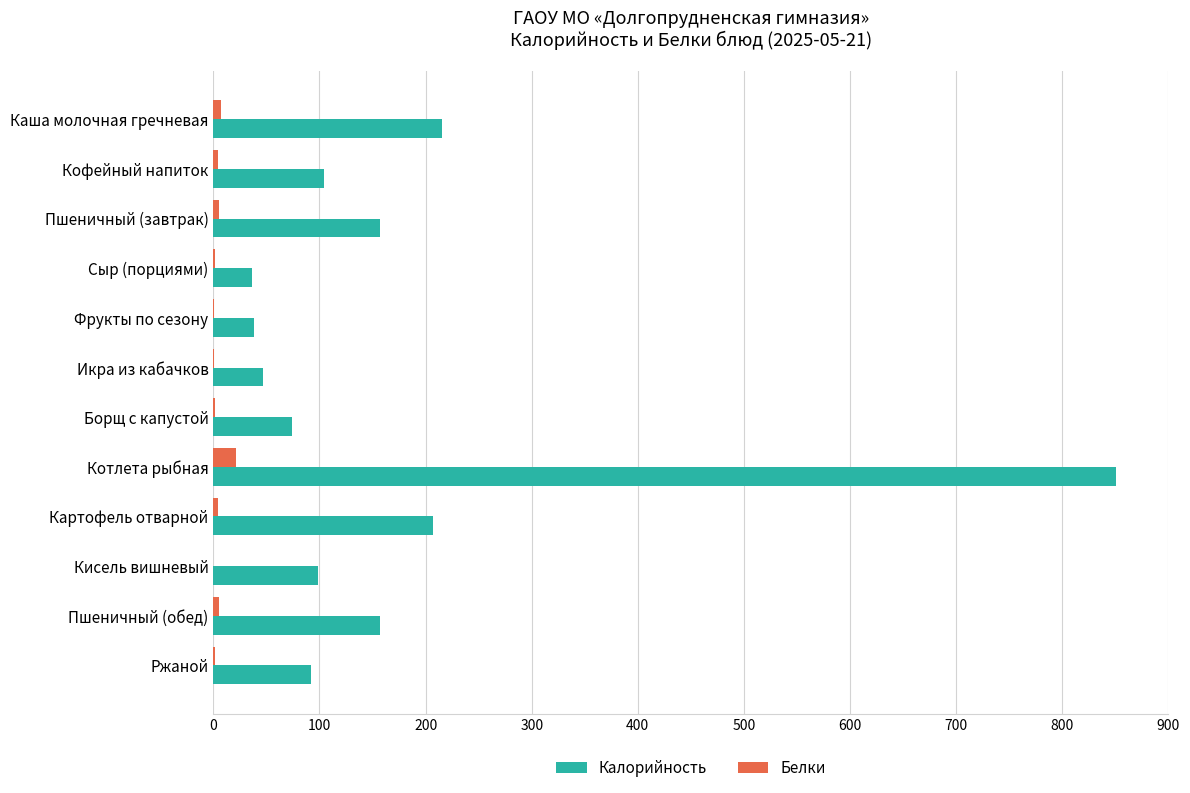

What is the sum of all Калорийность values?

2077